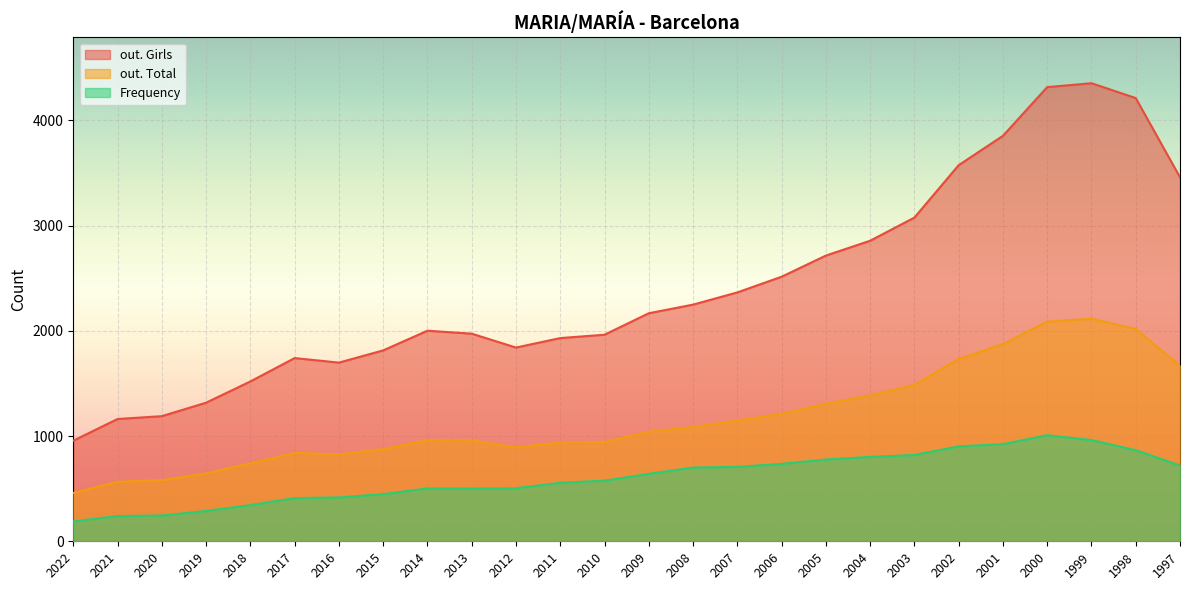

True or false: Frequency and out. Total intersect in this chart.

False